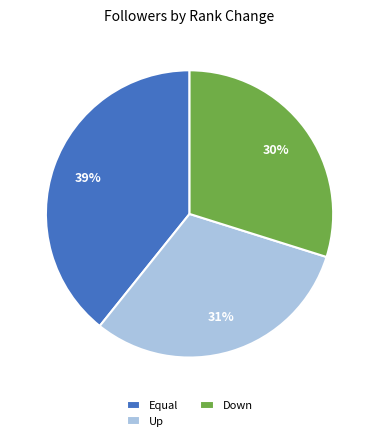

True or false: Equal accounts for 39% of the total.

True